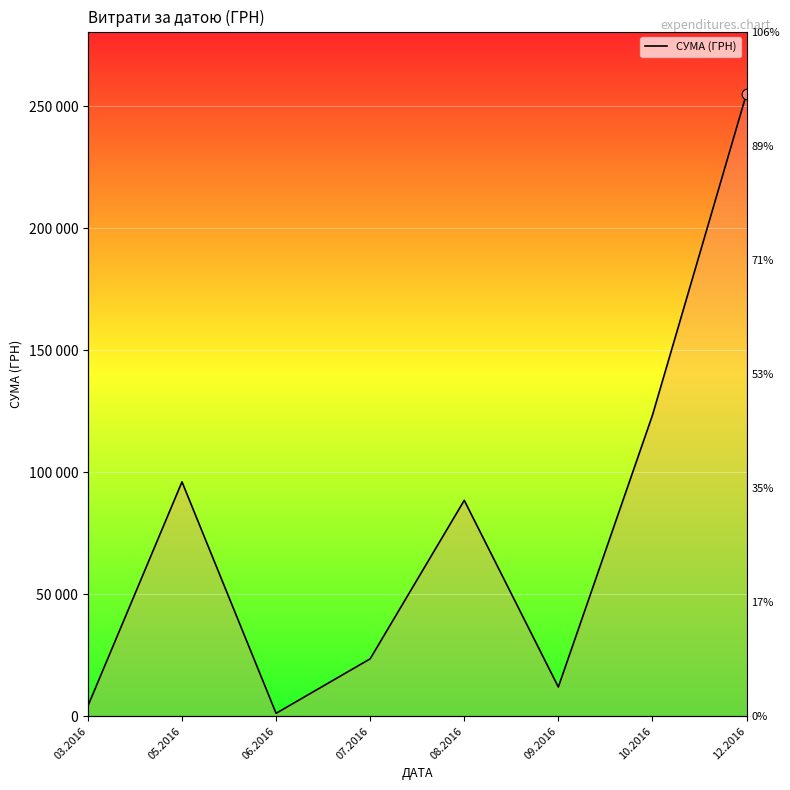

What is the ratio of the value at 05.2016 to the value at 08.2016?

1.1